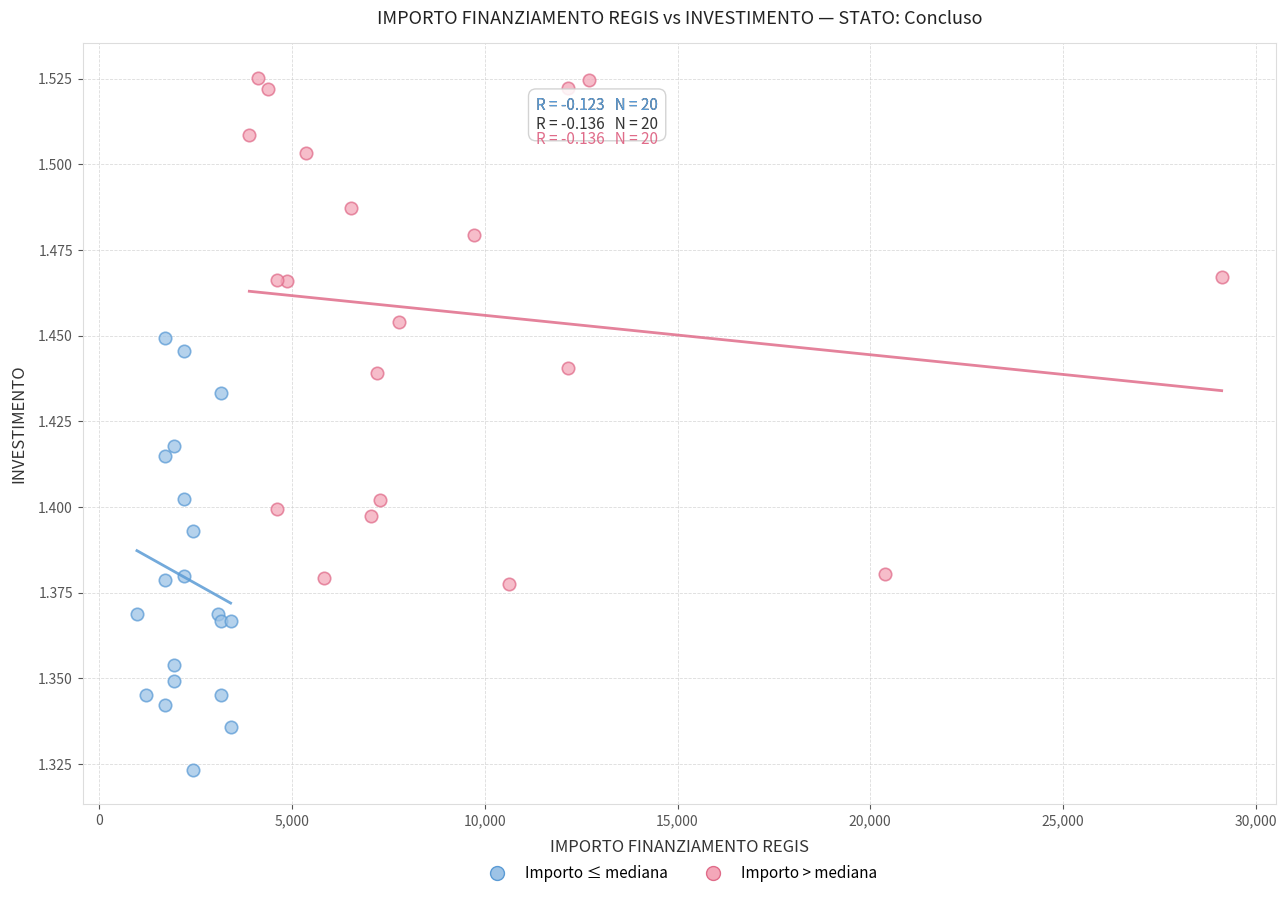

Which series contains the lowest Y value?

Importo ≤ mediana